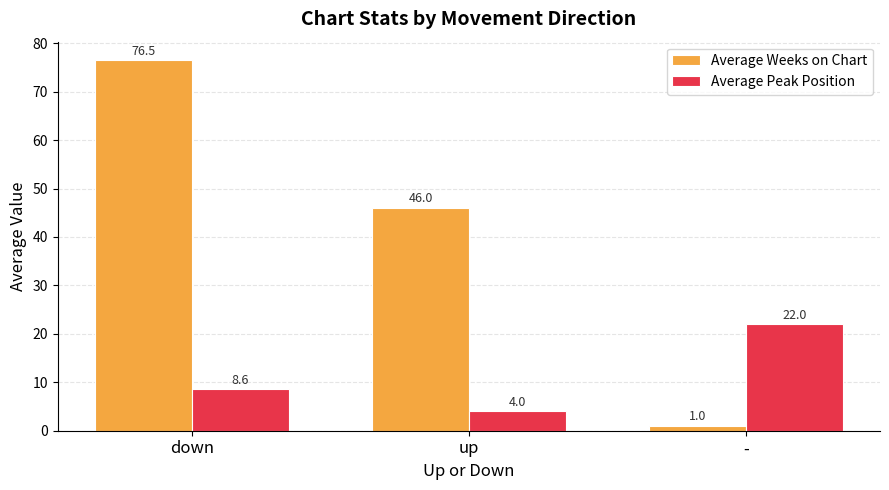

Which category has the lowest value in the Average Peak Position series?

up